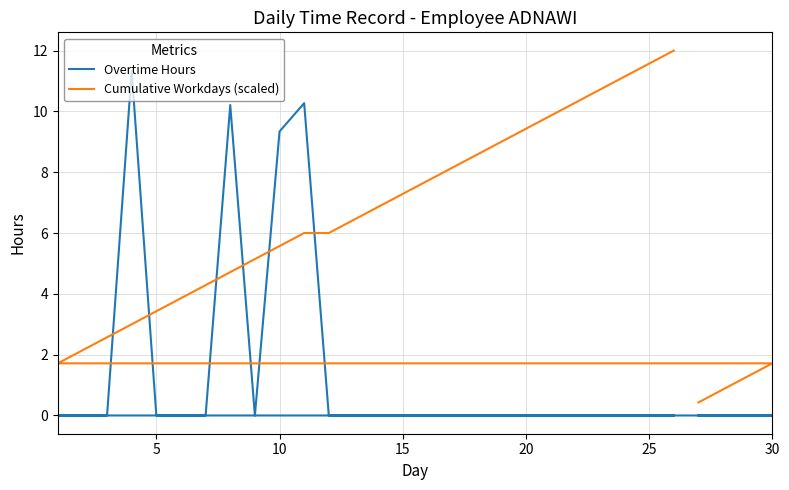

After their last crossing, which series has the higher values: Cumulative Workdays (scaled) or Overtime Hours?

Cumulative Workdays (scaled)